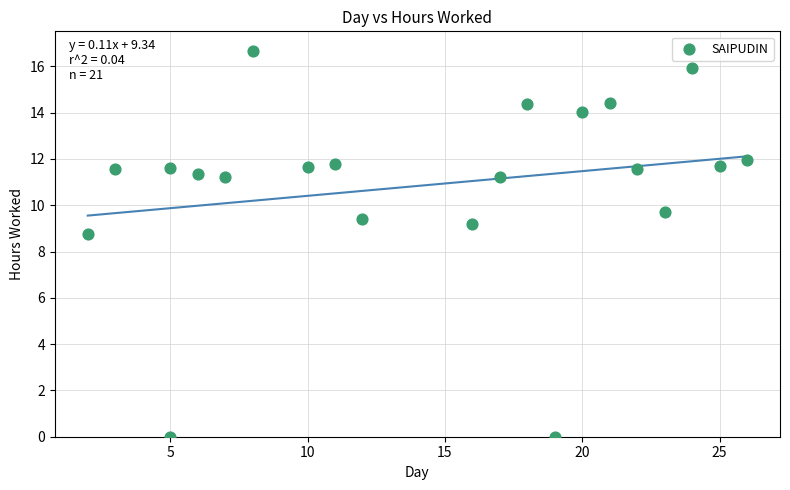

What Y value in the scatter plot is closest to 8?

8.8